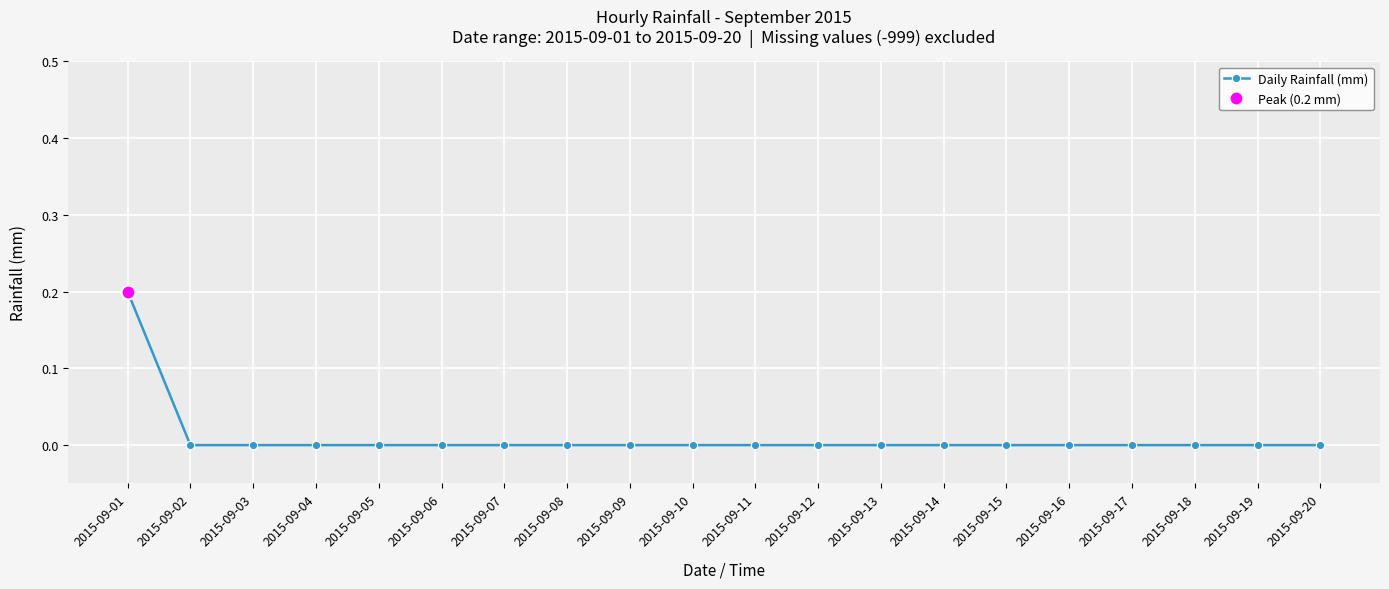

Which category has the highest value across all series?

2015-09-01